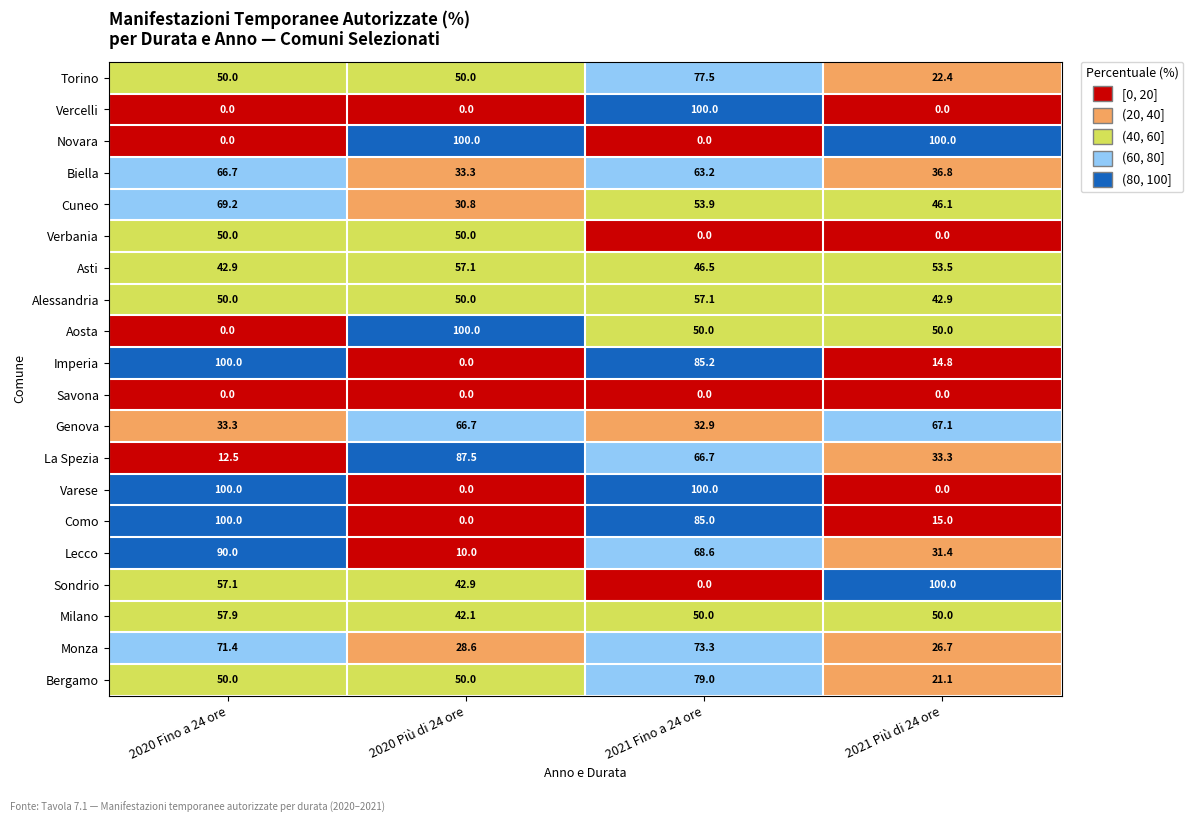

Is it true that La Spezia equals 90.9 at 2021 Fino a 24 ore?

False